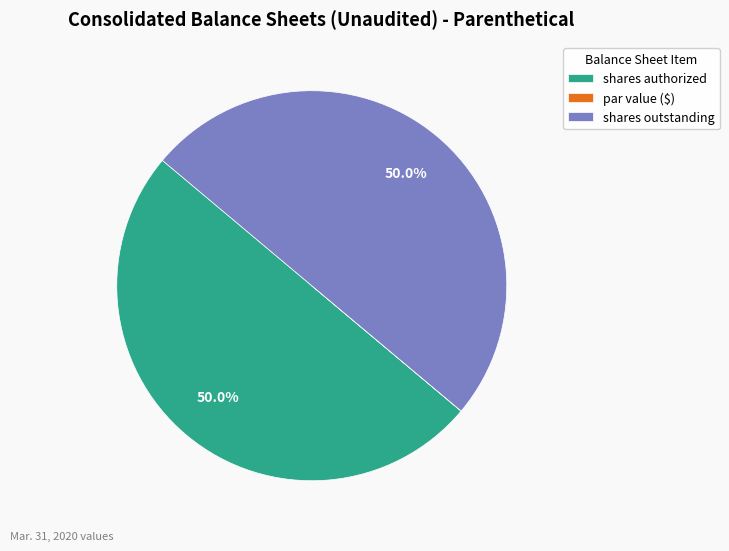

What percentage do shares authorized and shares outstanding together represent?

100.0%